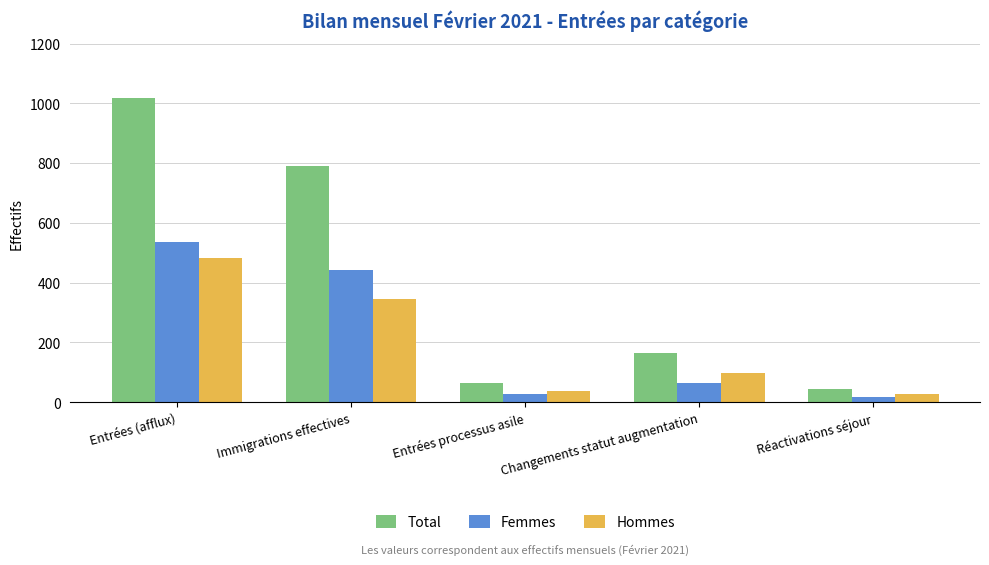

What value does the Total series have at Entrées (afflux), to the nearest 100?

1000